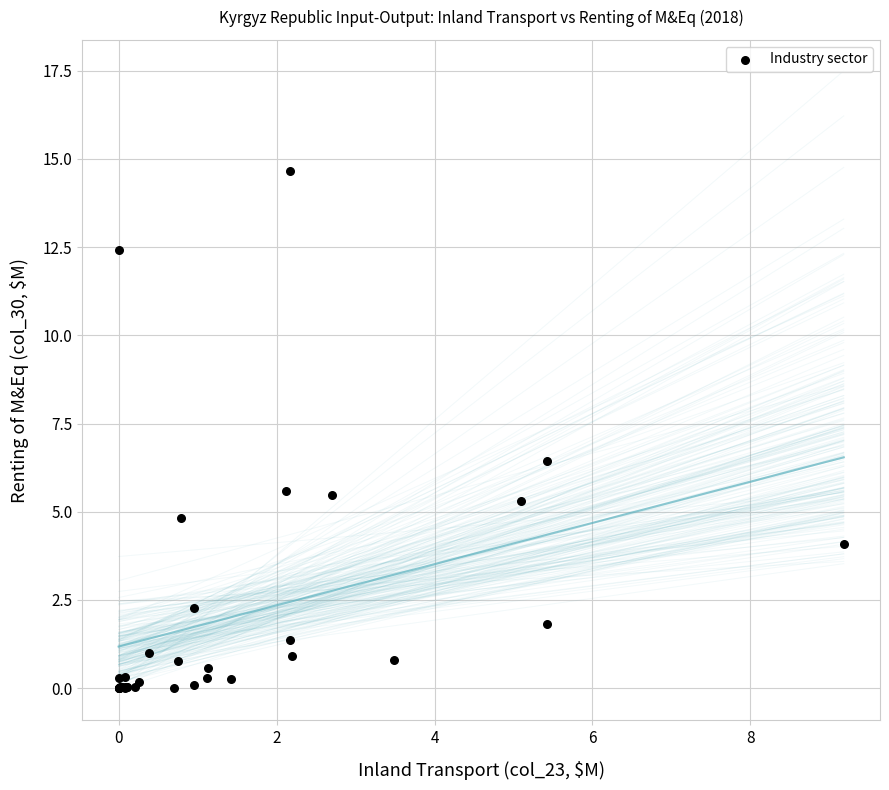

What Y value in the scatter plot is closest to 7?

6.4